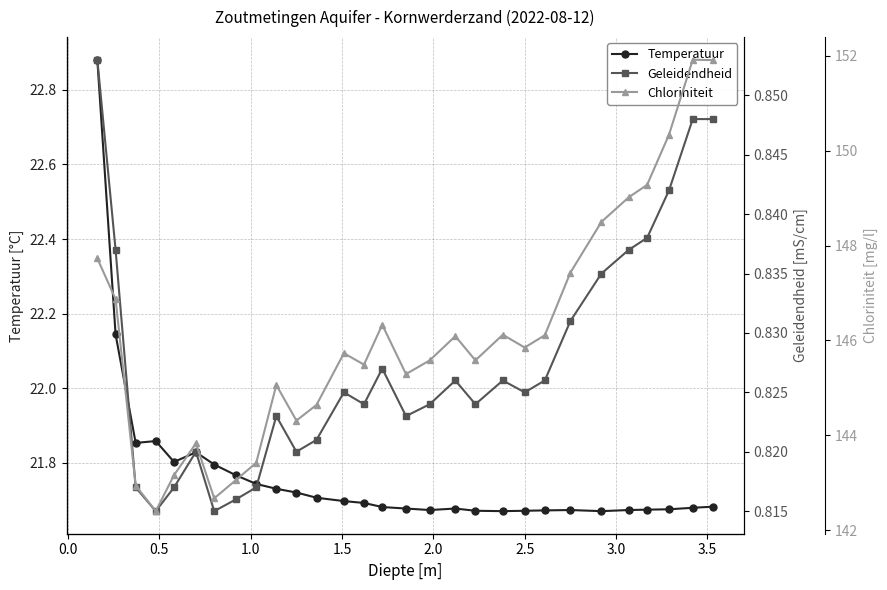

Count the Temperatuur values in the range 21 to 22.

27